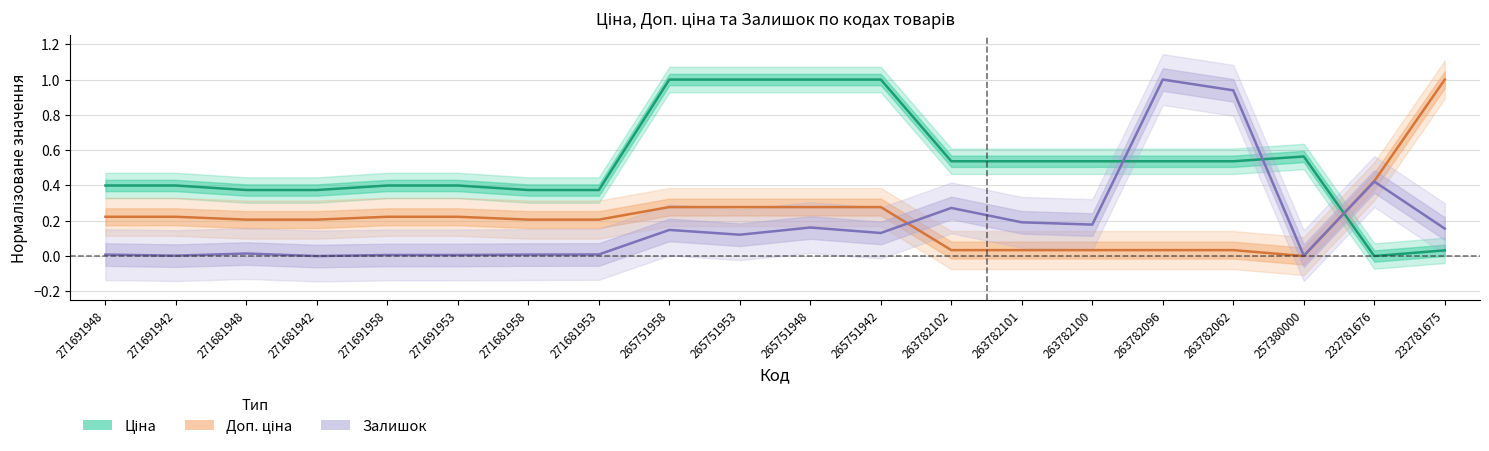

What position from the right is 263782100?

6